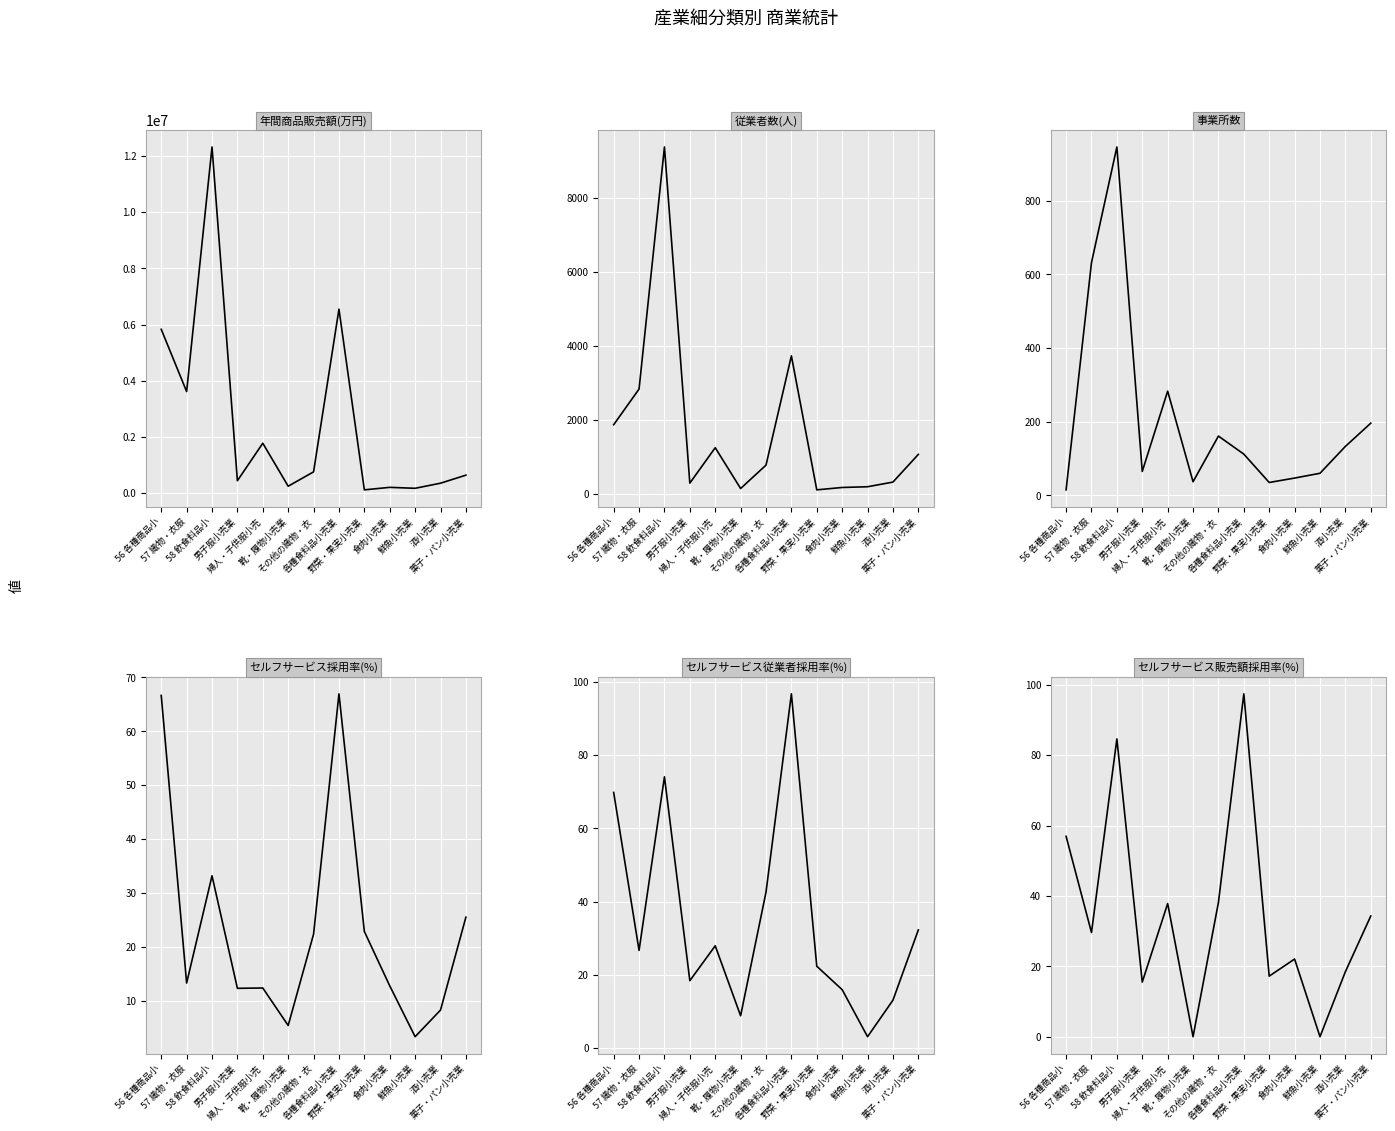

What are all the series names shown in the legend?

年間商品販売額(万円), 従業者数(人), 事業所数, セルフサービス採用率(%), セルフサービス従業者採用率(%), セルフサービス販売額採用率(%)